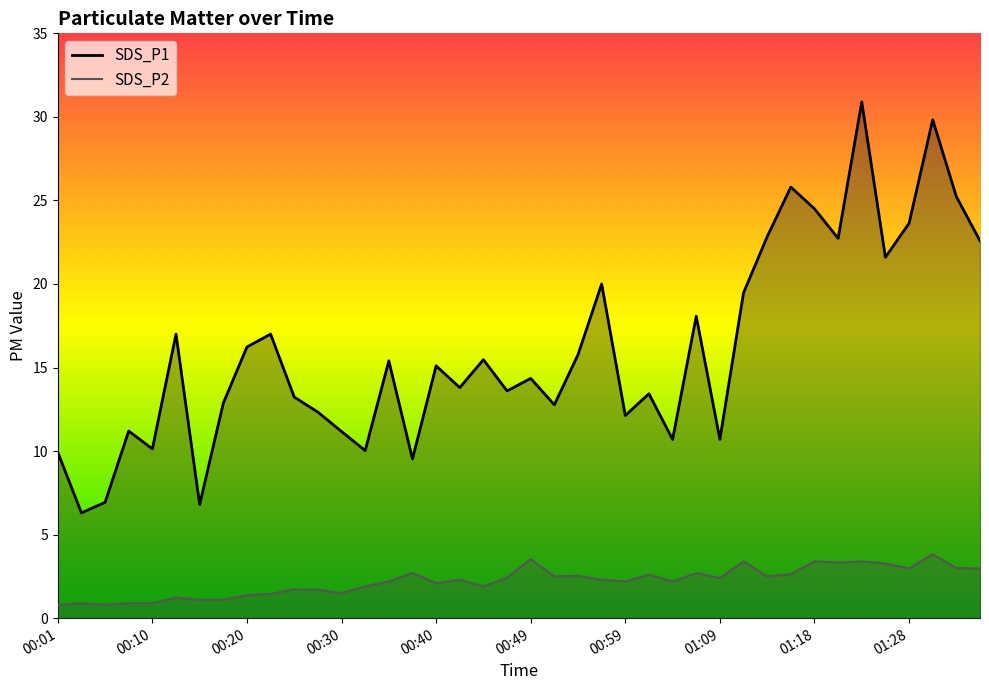

At 00:30, list the series in order from largest to smallest.

SDS_P1, SDS_P2